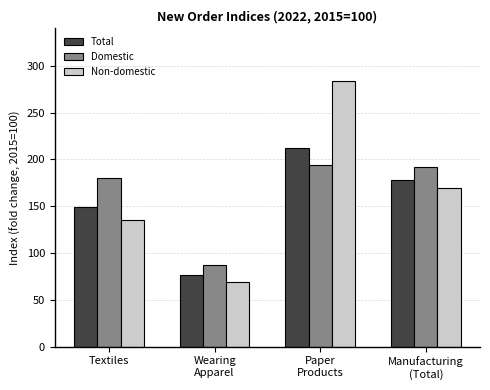

The Total series shows 114.5 at Paper
Products. True or false?

False